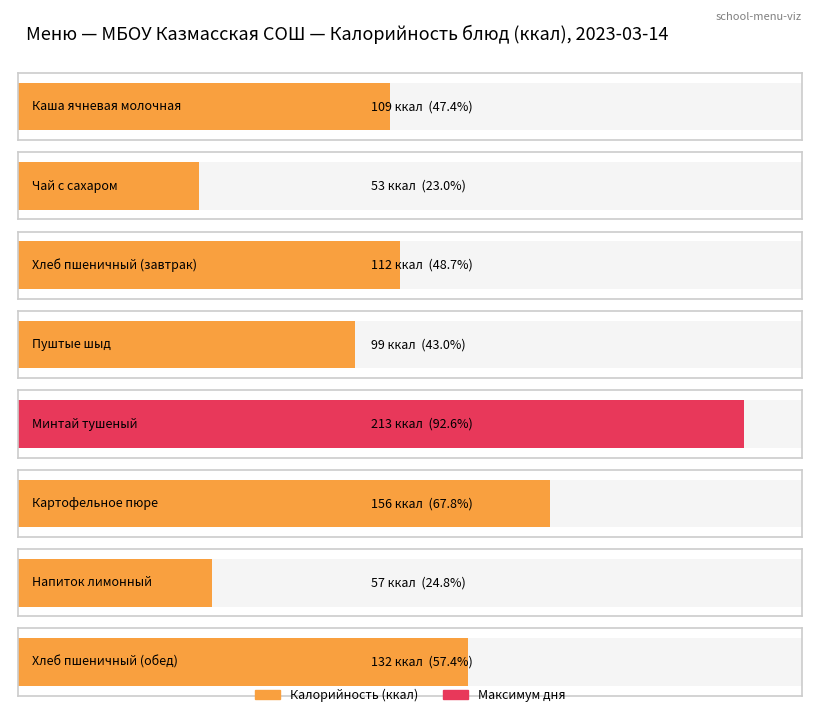

Which series has the largest range (max minus min)?

Калорийность